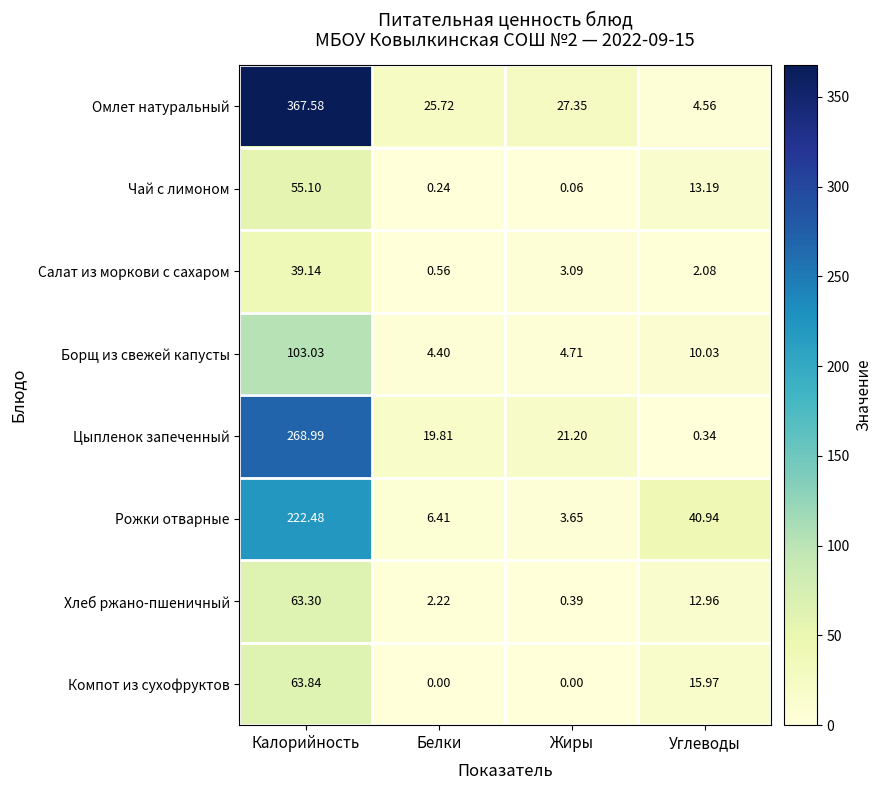

Count the number of data series in this chart.

8